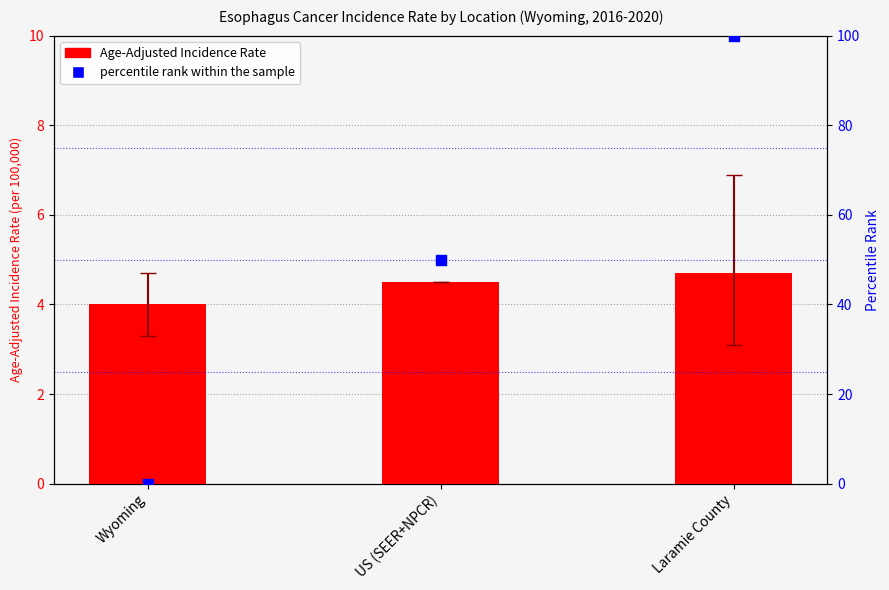

At how many categories does at least one series exceed 38?

2